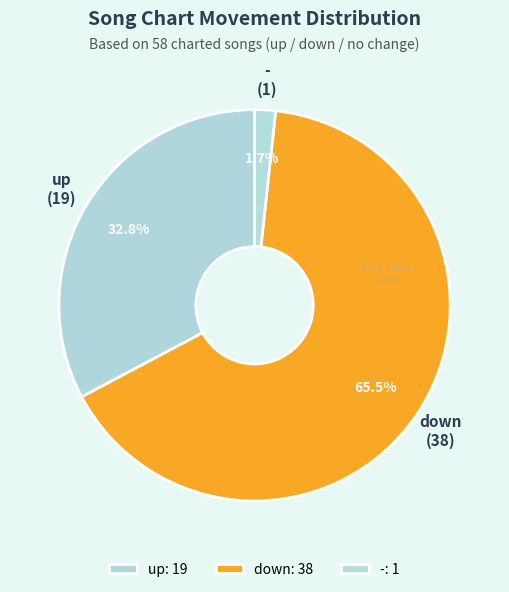

Rank the categories by value from lowest to highest.

-, up, down